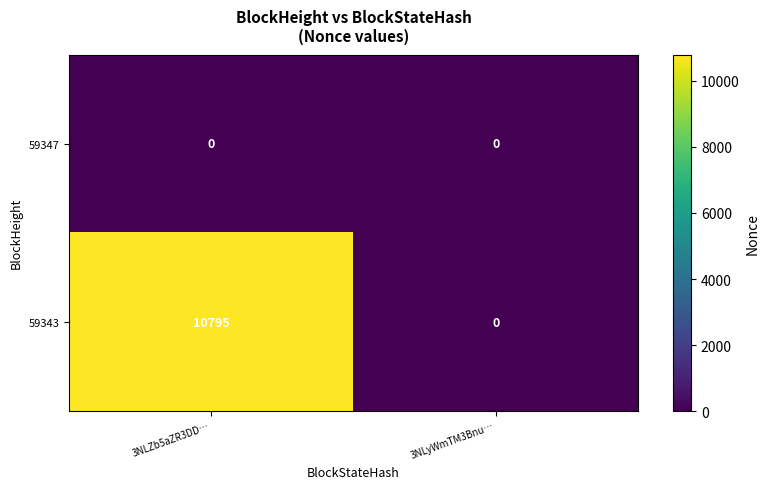

What is the difference between the 59343 values at 3NLZb5aZR3DD… and 3NLyWmTM3Bnu…?

10795